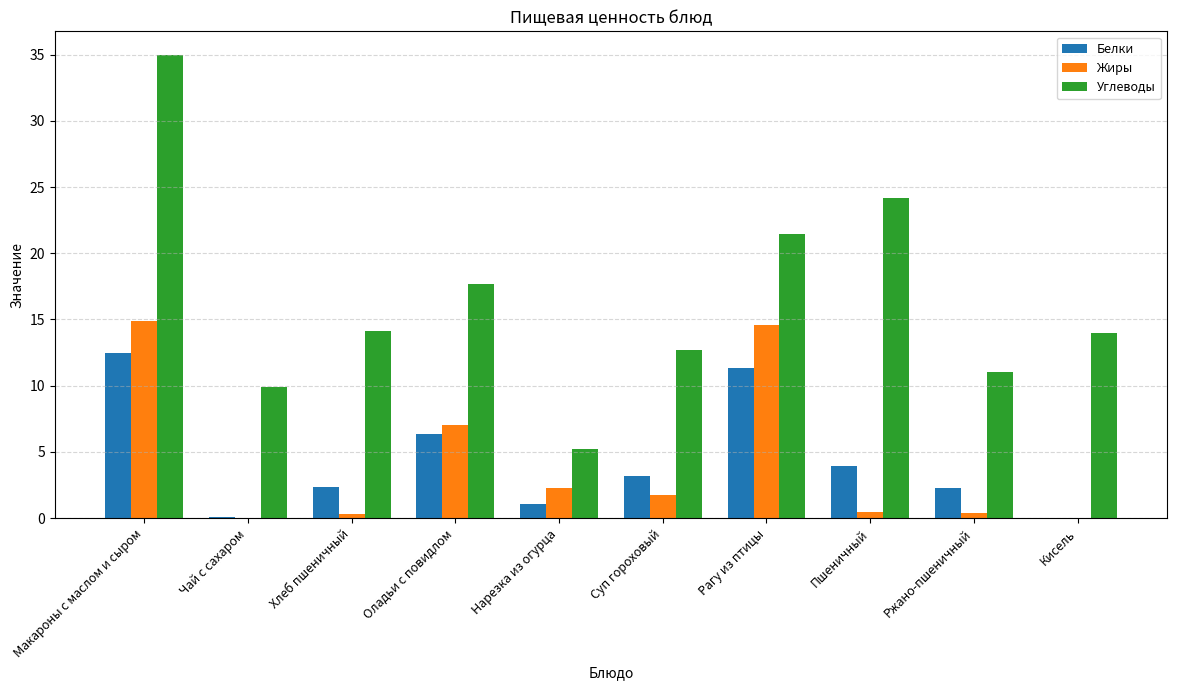

What is the sum of all Белки values?

43.2